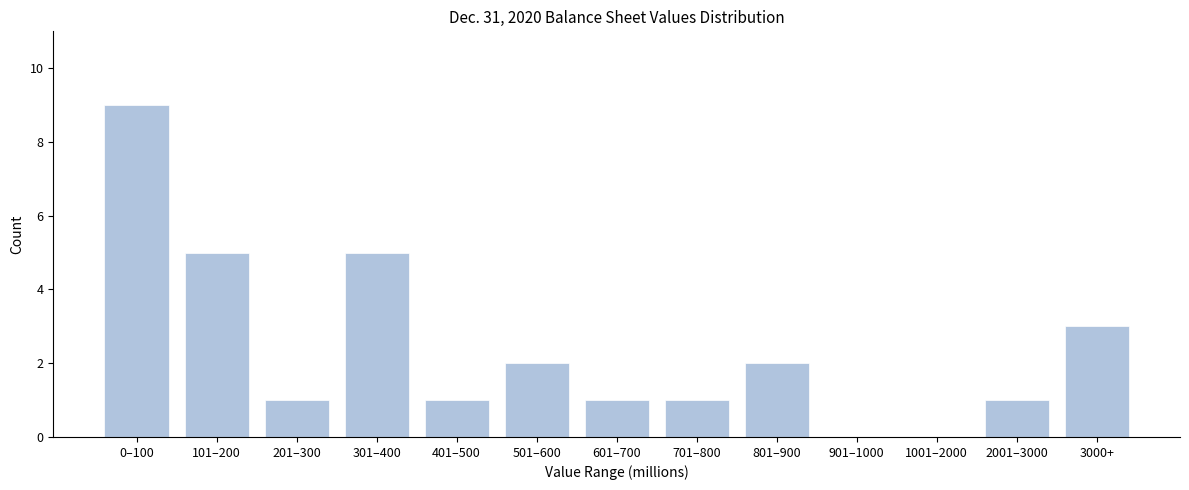

Reading right to left, extract all data points from this chart.

3000+=3	2001–3000=1	1001–2000=0	901–1000=0	801–900=2	701–800=1	601–700=1	501–600=2	401–500=1	301–400=5	201–300=1	101–200=5	0–100=9